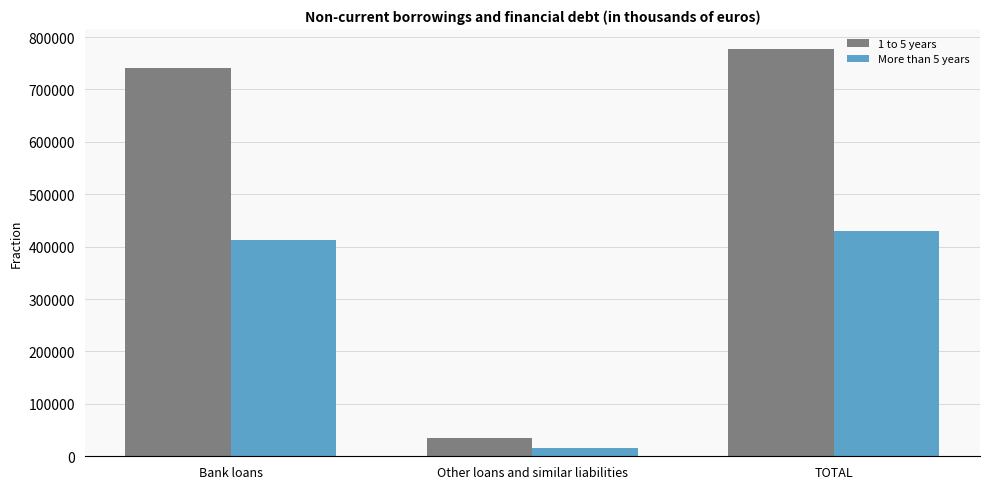

Rank the series by their average value, from highest to lowest.

1 to 5 years, More than 5 years